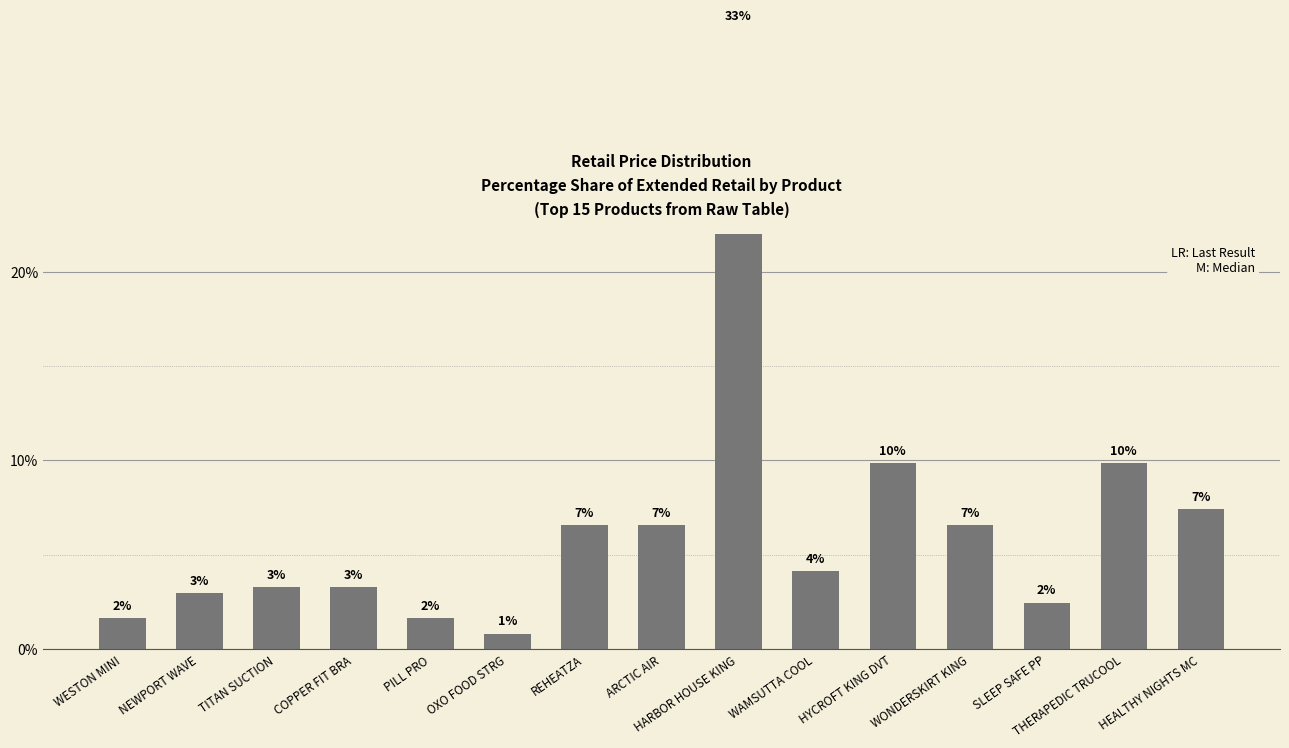

At which category does the chart reach its minimum across all series?

OXO FOOD STRG